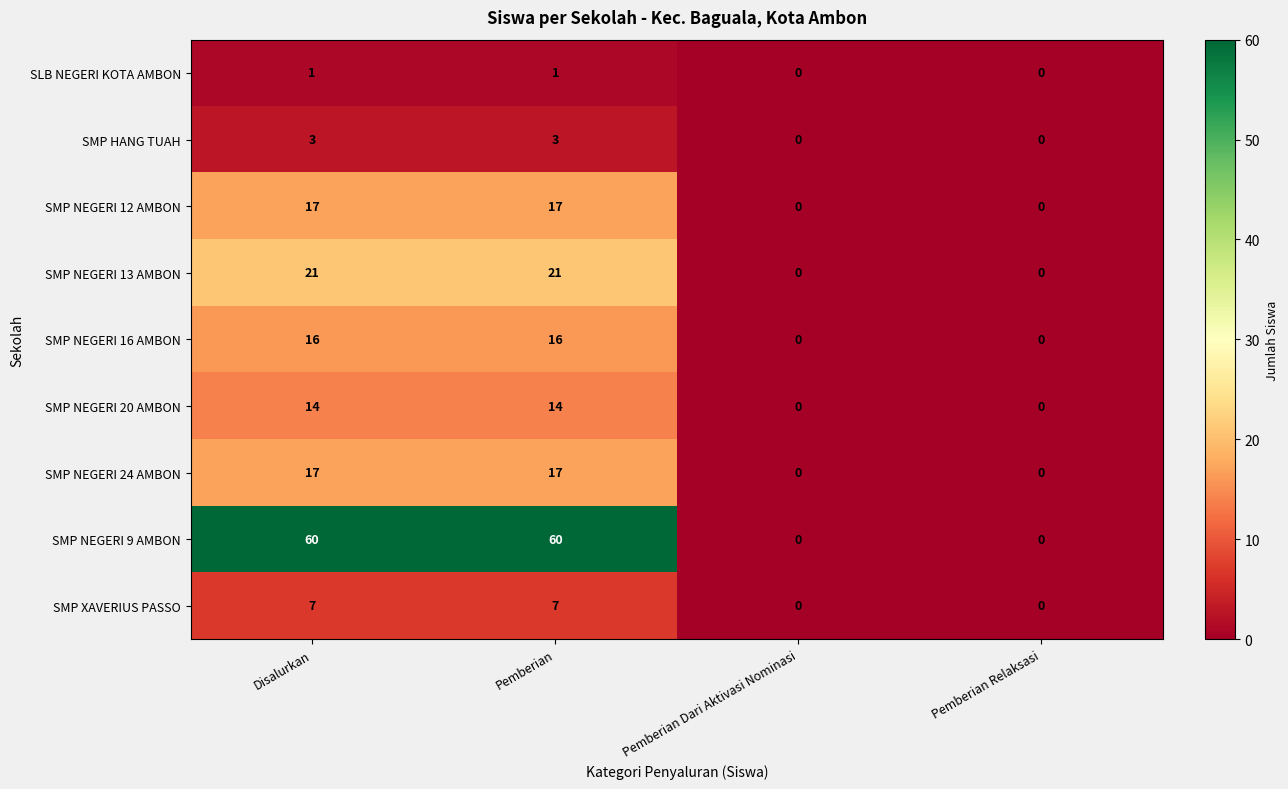

Between Pemberian and Pemberian Relaksasi, which series saw the biggest shift?

SMP NEGERI 9 AMBON